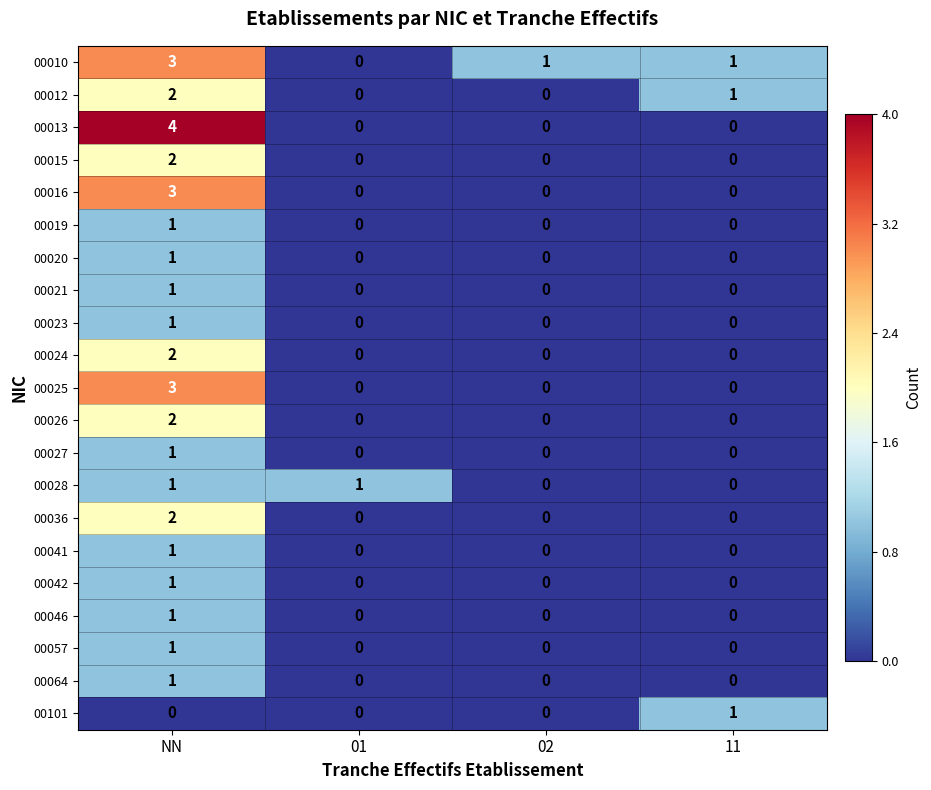

What is the total value across all series at 02?

1